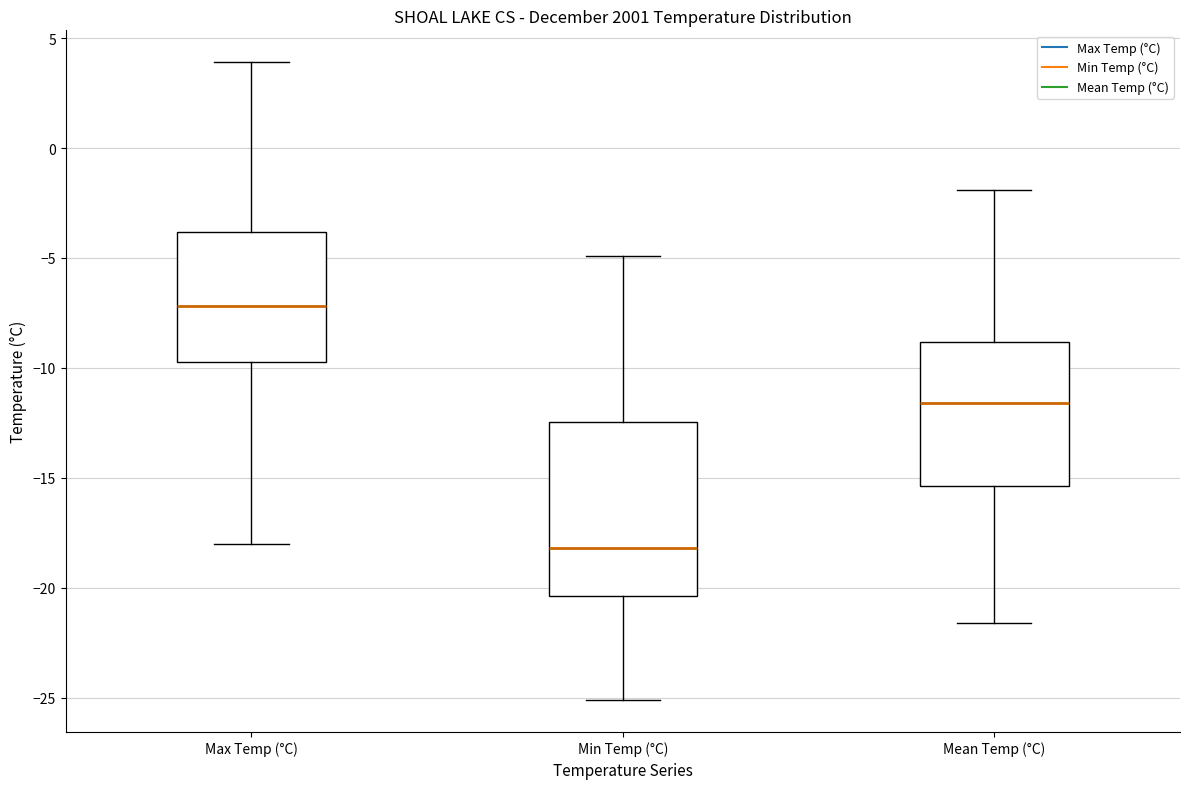

Reading left to right, transcribe this box plot: for each box, give where its median line is, the range the box spans, and where its two whiskers end, as read against the y-axis. The values are not printed on the chart, so give them approximately, as read against the axis.

Max Temp (°C): median -7.0, box -9.5 to -4.0, whiskers -18.0 to 4.0
Min Temp (°C): median -18.0, box -20.5 to -12.5, whiskers -25.0 to -5.0
Mean Temp (°C): median -11.5, box -15.5 to -9.0, whiskers -21.5 to -2.0